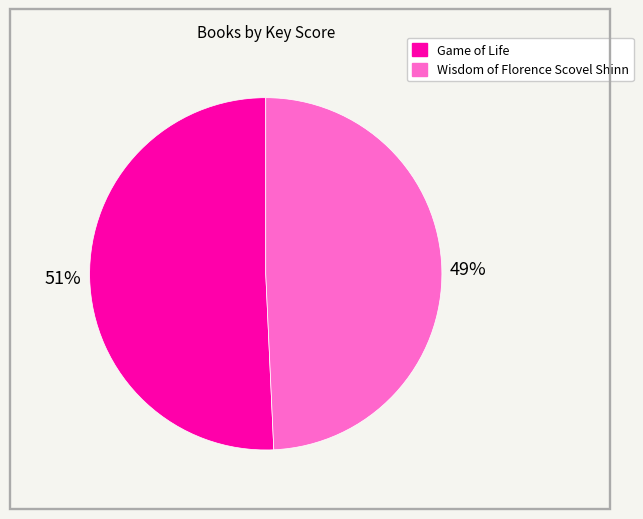

To the nearest percent, what is the average slice percentage?

50%